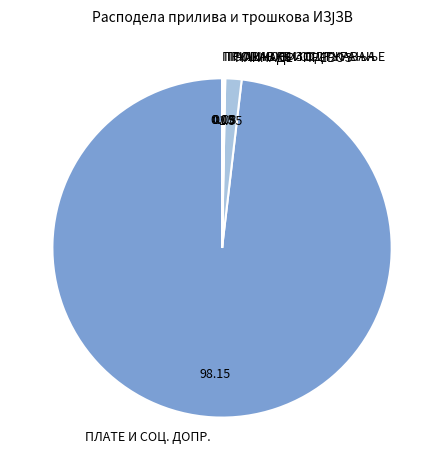

Is there a majority slice in this chart?

Yes